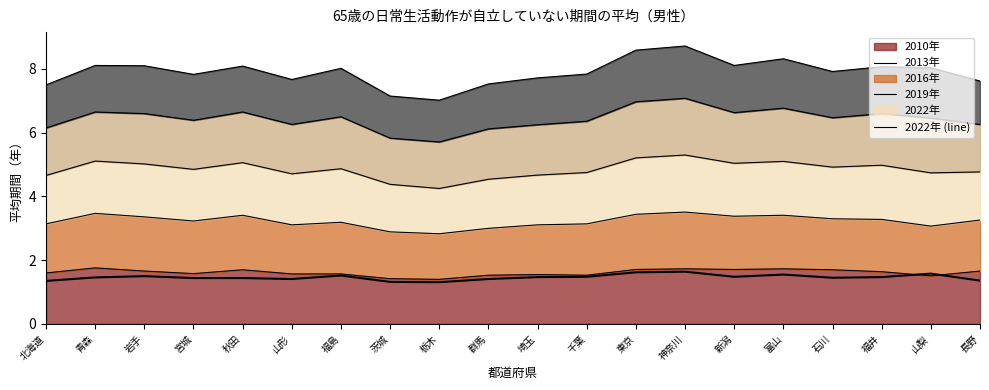

Between 茨城 and 富山, which is larger?

富山